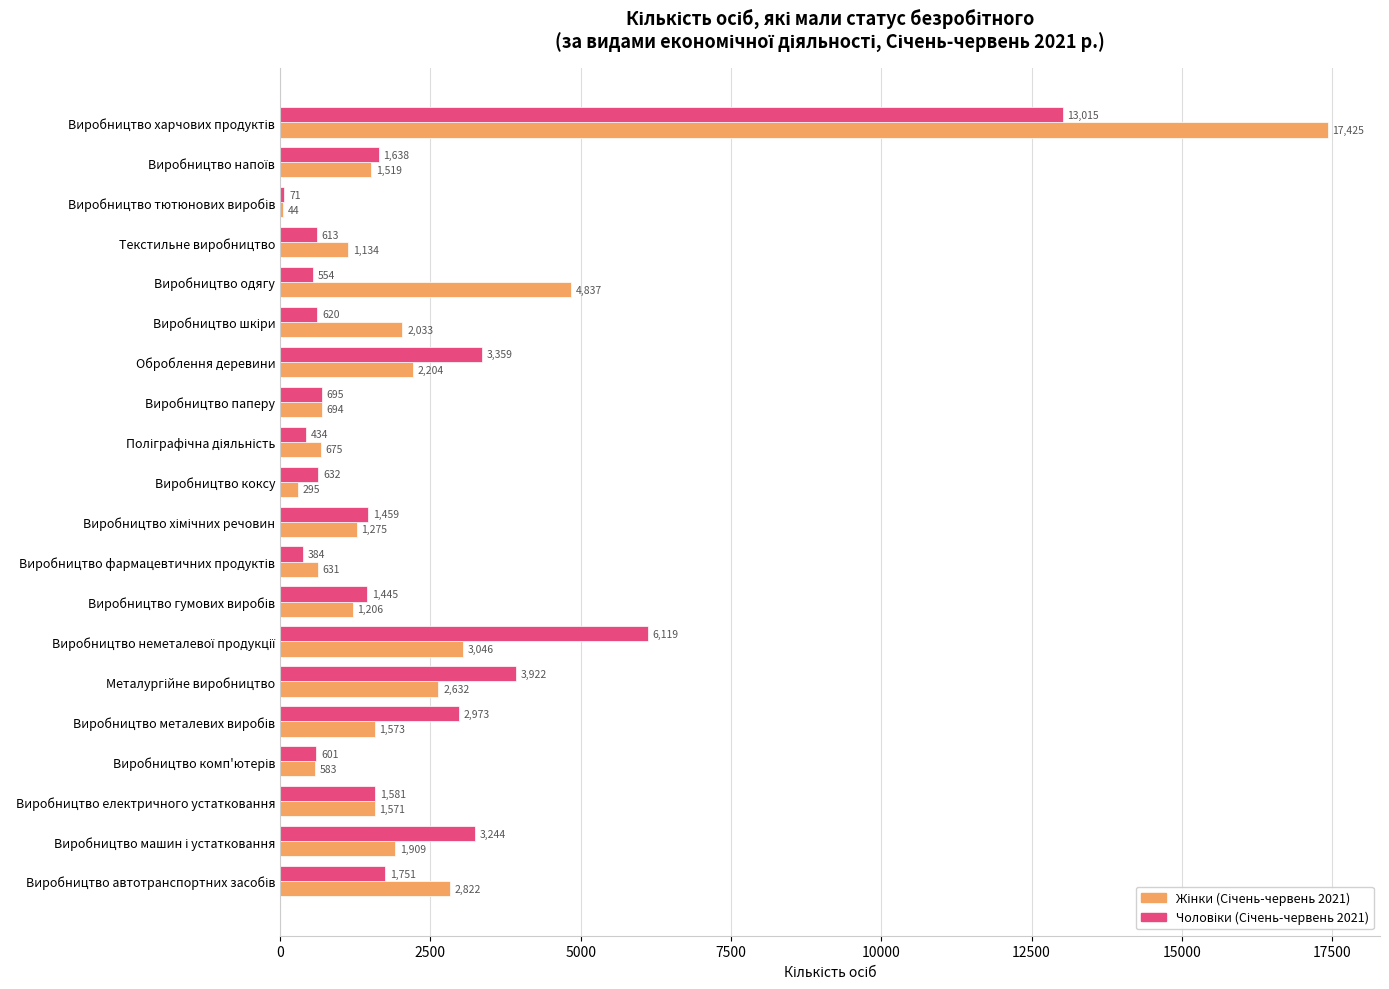

What is the greatest value displayed?

17425